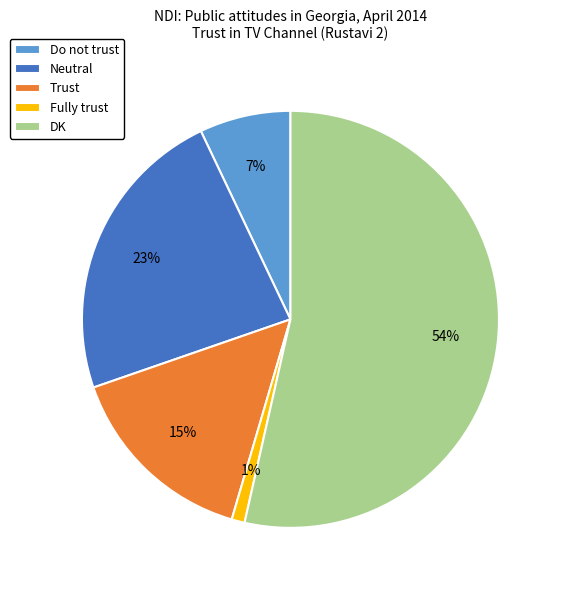

To the nearest percent, what percentage of the pie is DK?

54%